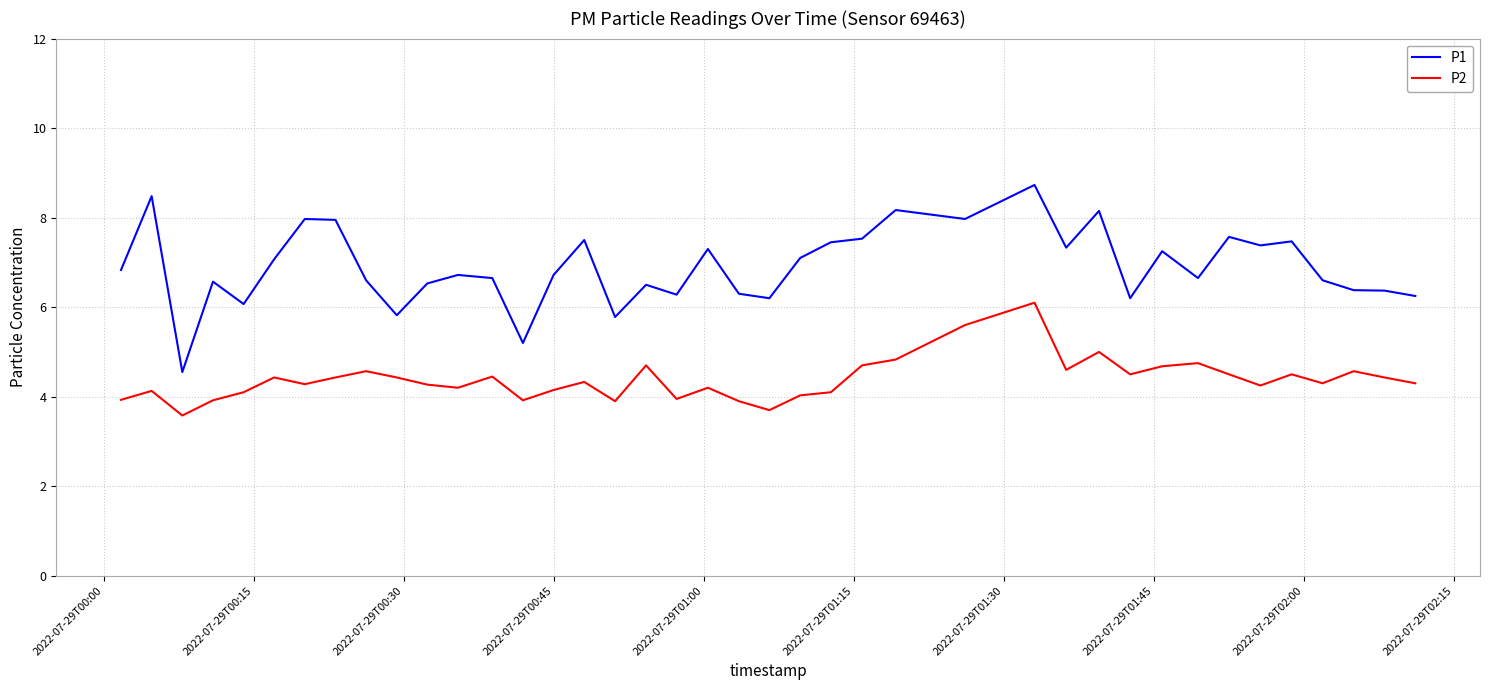

Which series has the widest spread of values?

P1